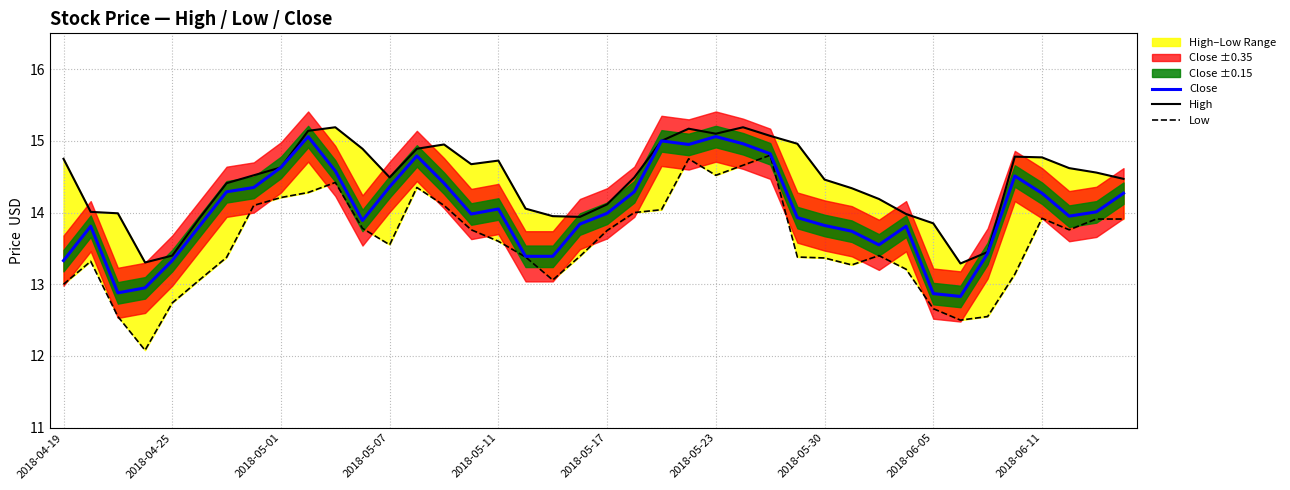

Which has a higher value, 2018-05-23 or 2018-05-11?

2018-05-23